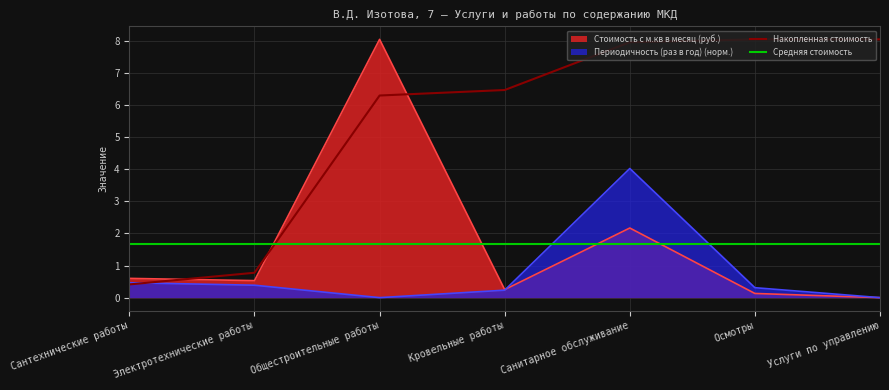

Is the value of Накопленная стоимость at Санитарное обслуживание greater than the value of Стоимость с м.кв в месяц (руб.) at Санитарное обслуживание?

Yes